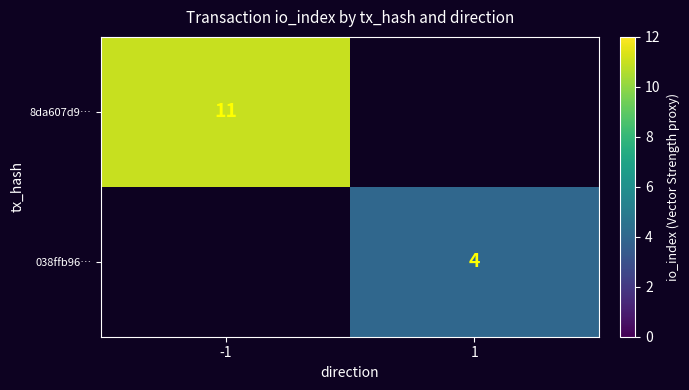

Is it true that 8da607d9… equals 11 at -1?

True